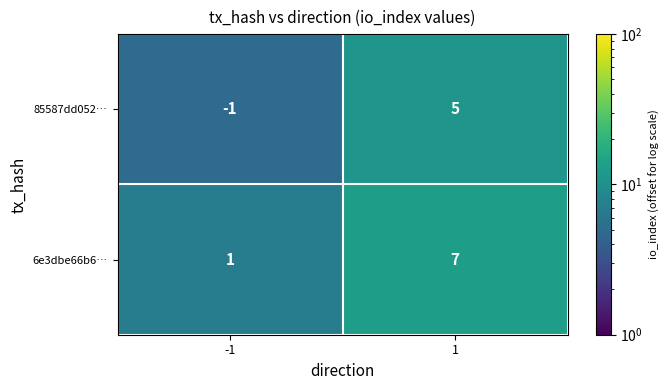

Which series has the largest total across all categories?

6e3dbe66b6…